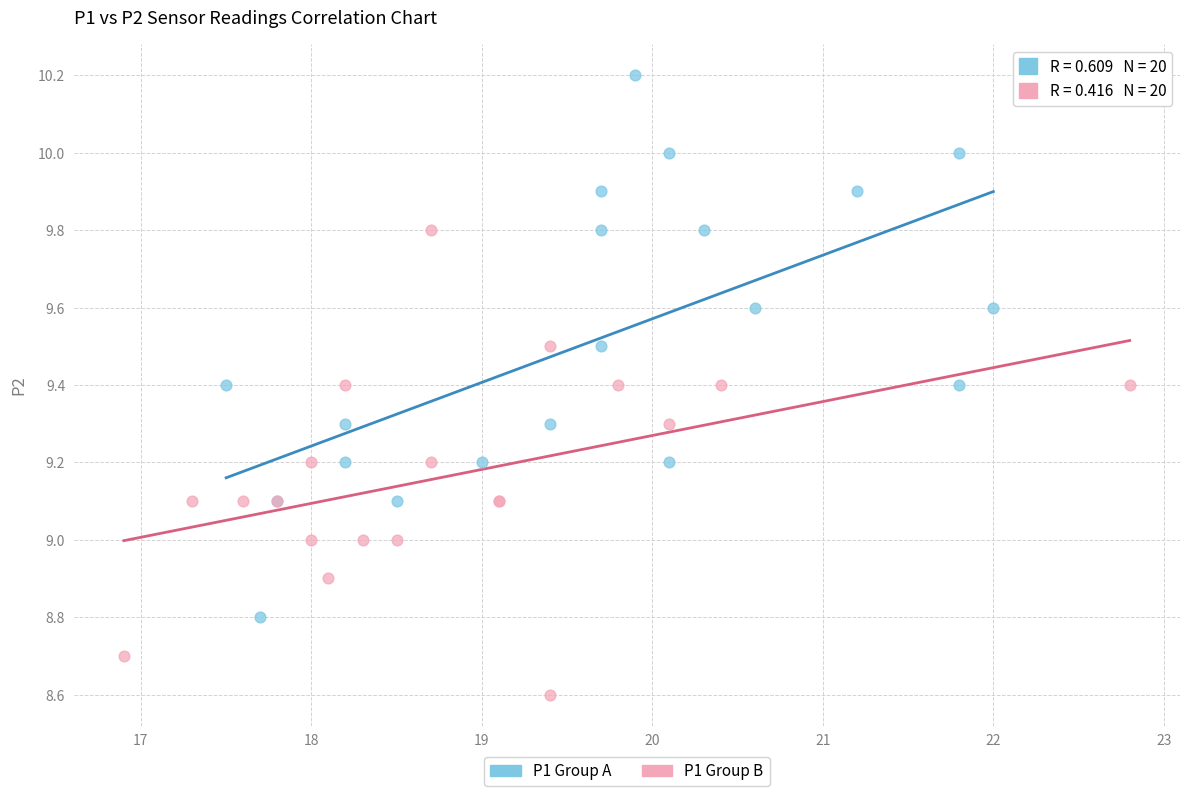

Which series contains the highest Y value?

P1 Group A